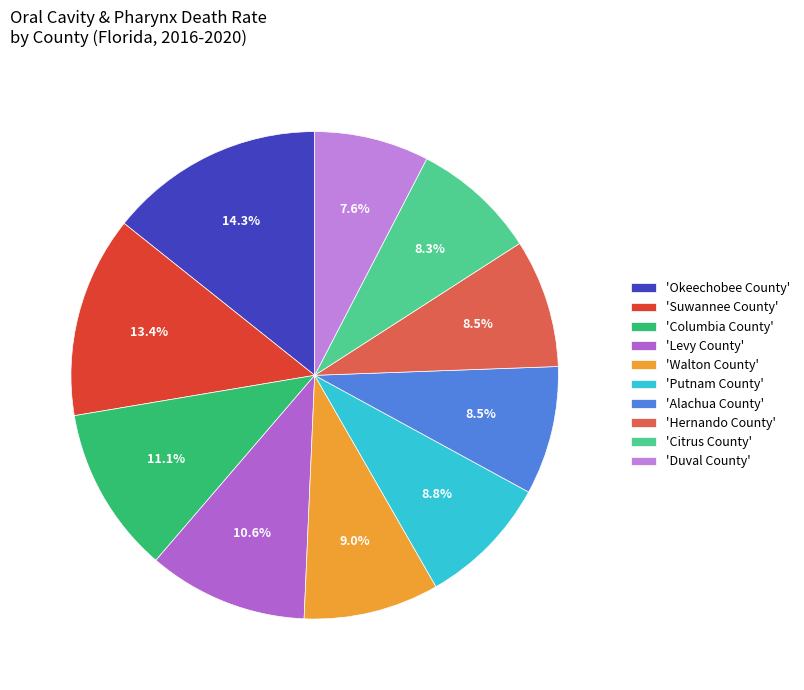

Count the number of slices in the pie.

10